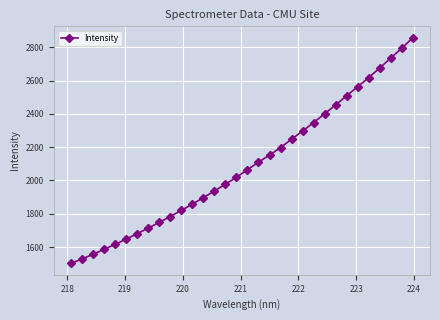

What is the minimum value shown in the chart?

1501.8